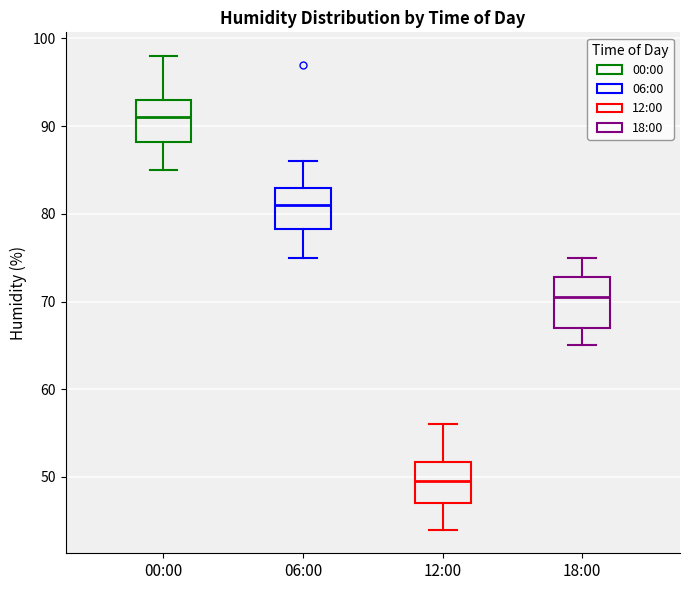

Where does the lower whisker of the box for 12:00 end on the y-axis? The values are not printed on the chart, so give them approximately, as read against the axis.

44